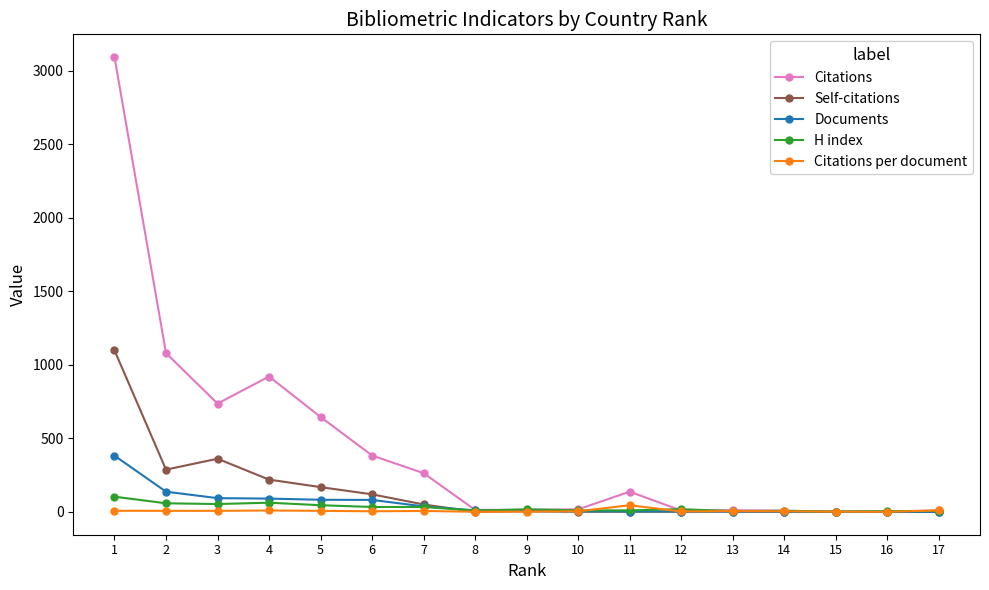

The Self-citations series shows 2.0 at 10. True or false?

True